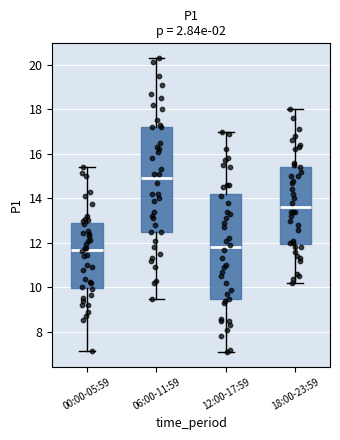

Where is the lower edge of the box for 18:00-23:59 on the y-axis? The values are not printed on the chart, so give them approximately, as read against the axis.

12.0